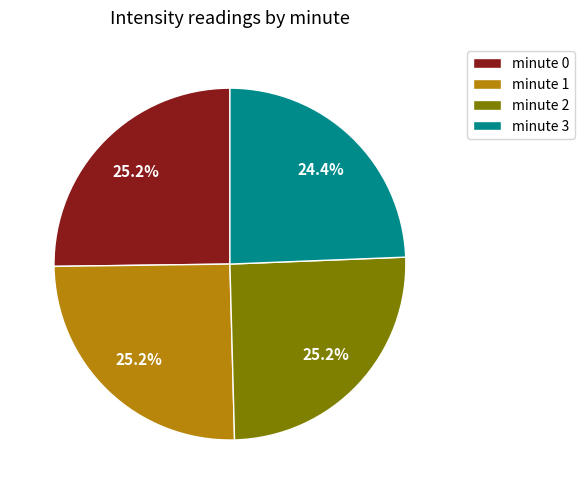

True or false: minute 2 accounts for 18% of the total.

False